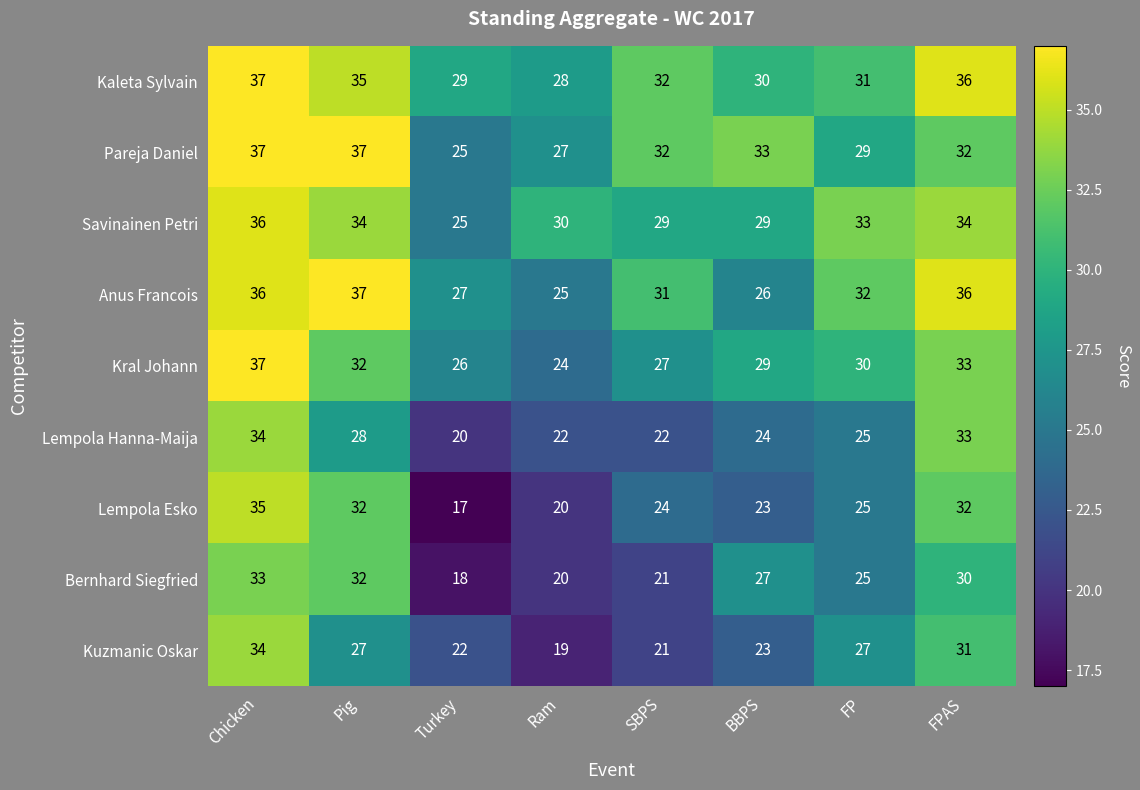

Which series has the widest spread of values?

Lempola Esko